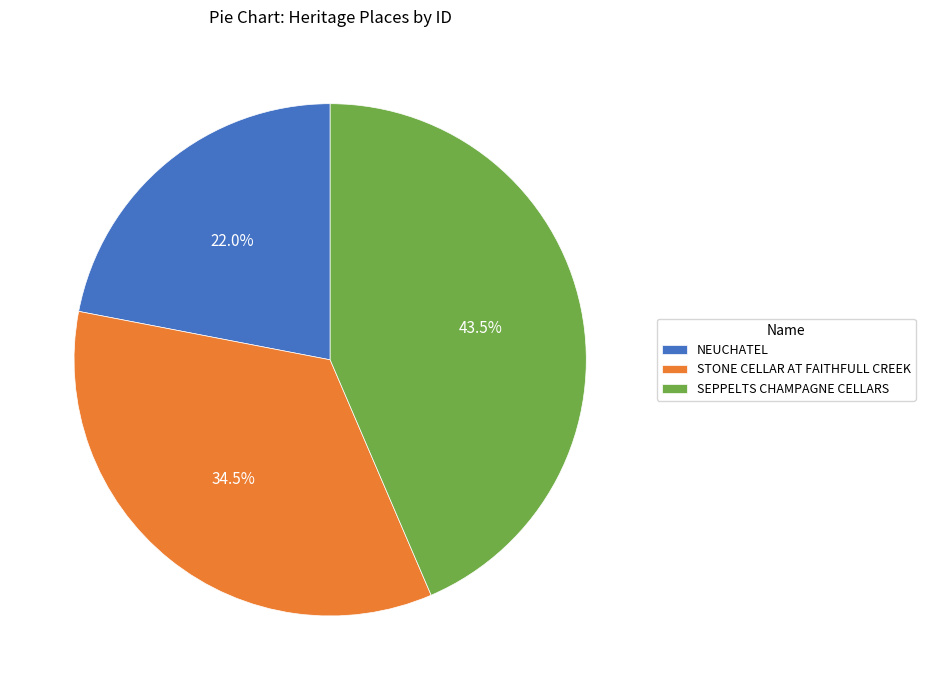

Approximately how many times larger is the value at STONE CELLAR AT FAITHFULL CREEK compared to NEUCHATEL?

1.6